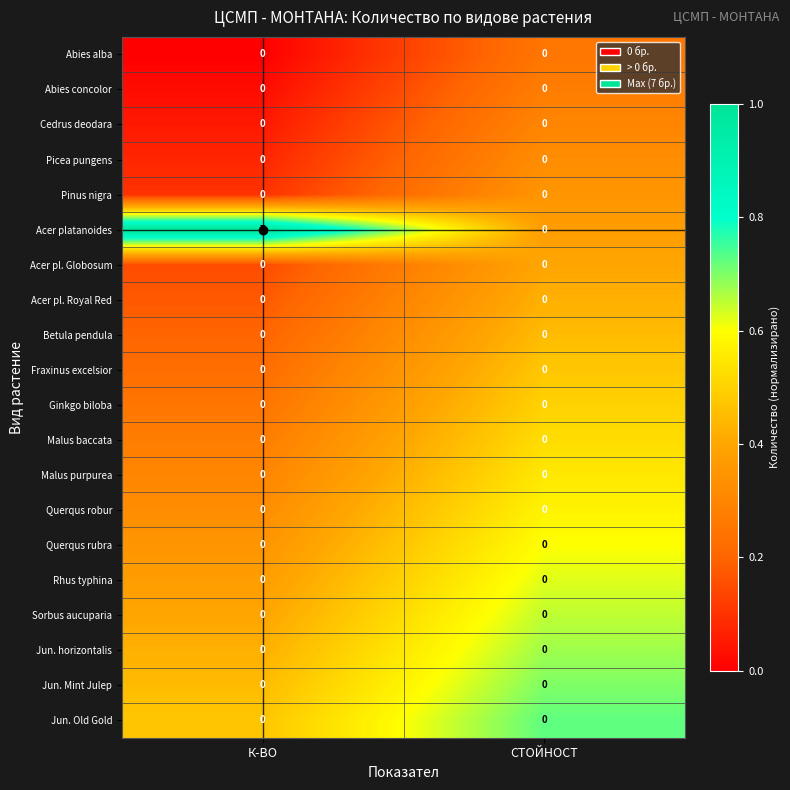

Which series has the largest total across all categories?

Acer platanoides